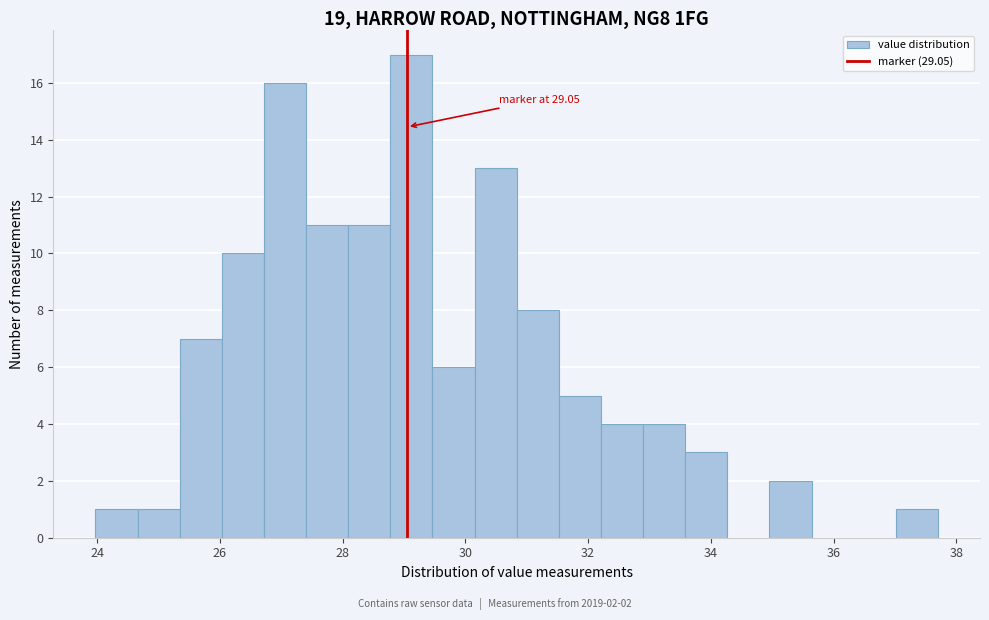

Read against the x-axis, roughly where is the centre of the tallest bar?

29.2